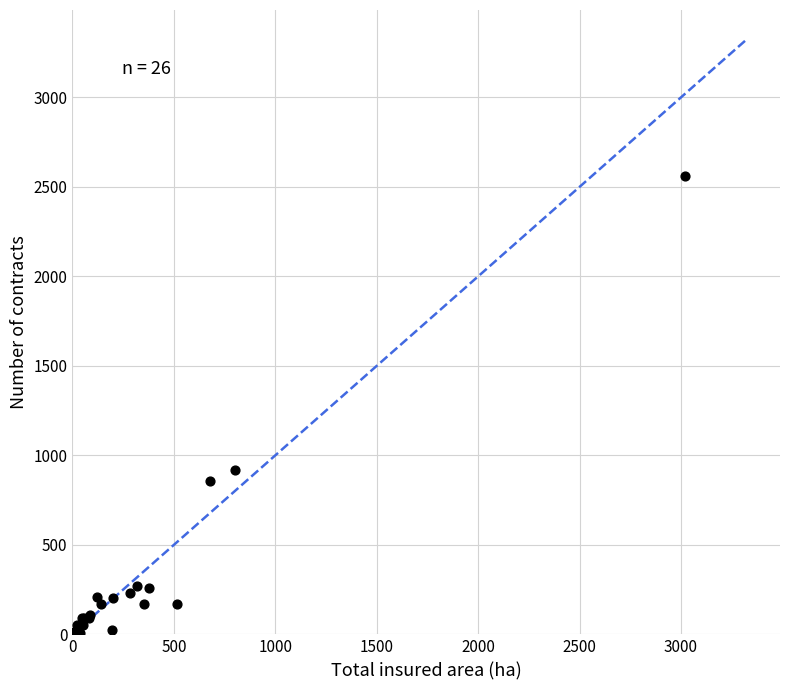

What Y value in the scatter plot is closest to 1280?

919